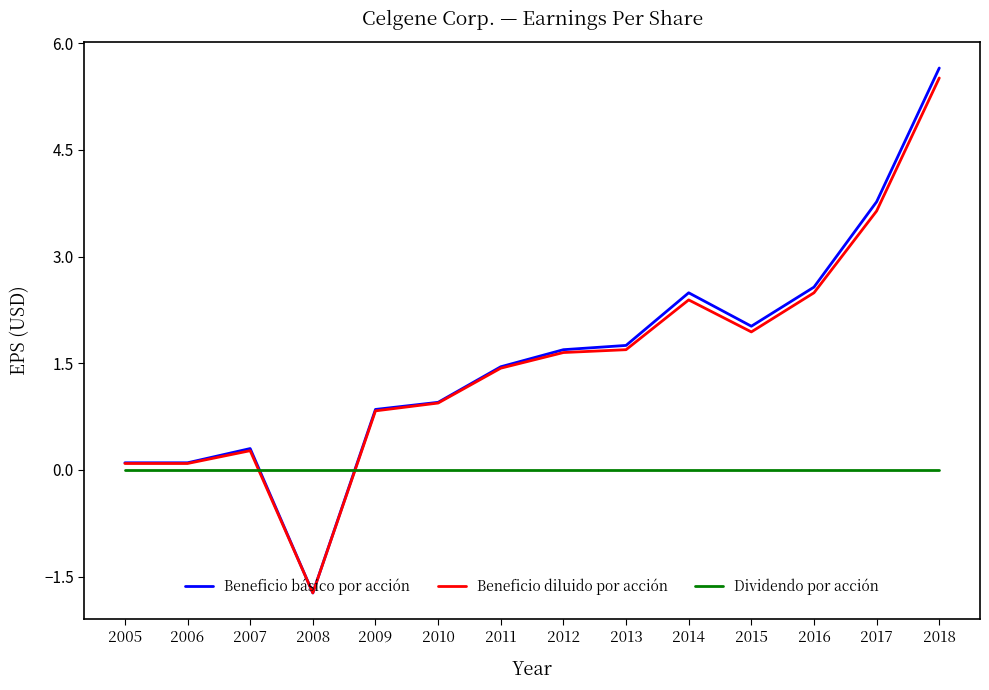

What is the total value across all series at 2017?

7.4